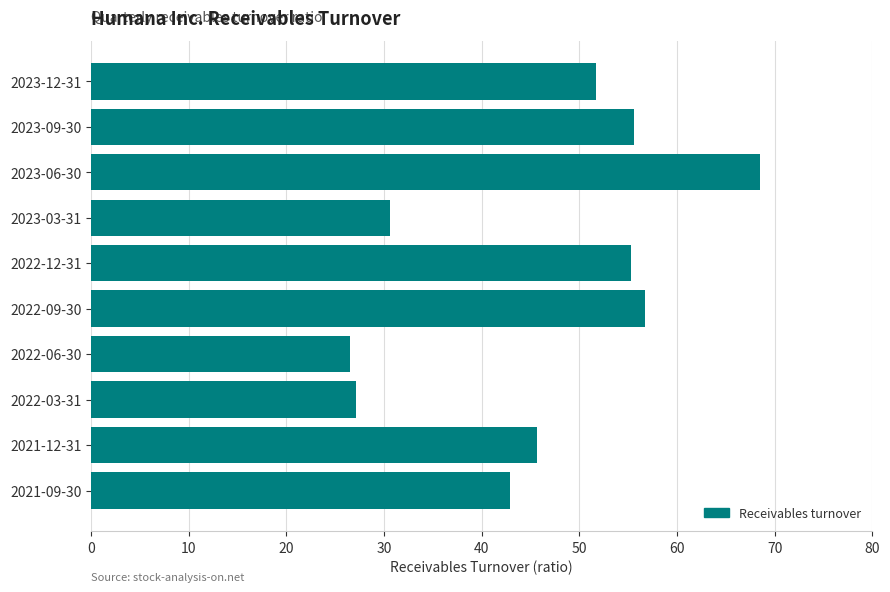

What is the smallest value displayed?

26.5